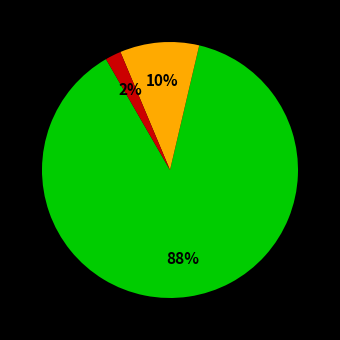

Is there a majority slice in this chart?

Yes